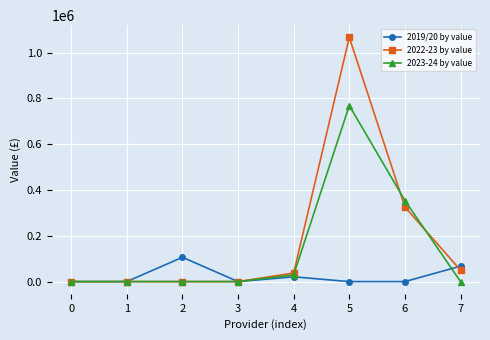

Rank the series by their average value, from lowest to highest.

2019/20 by value, 2023-24 by value, 2022-23 by value